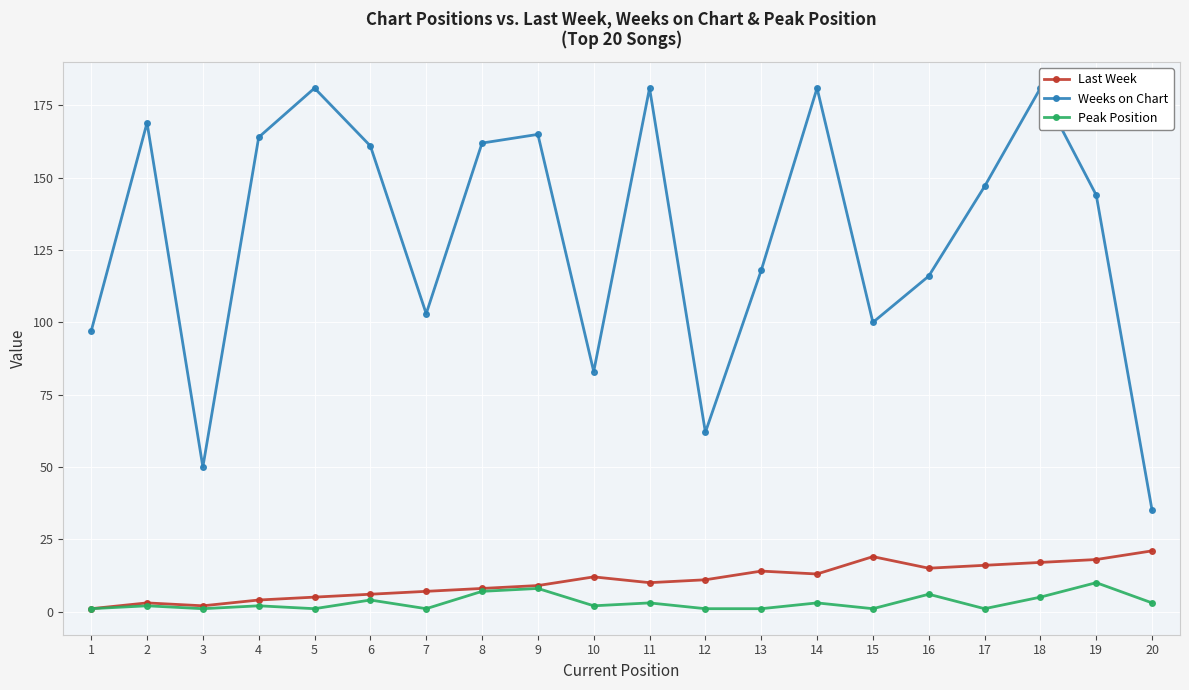

Where does the Peak Position series first go above 2?

6